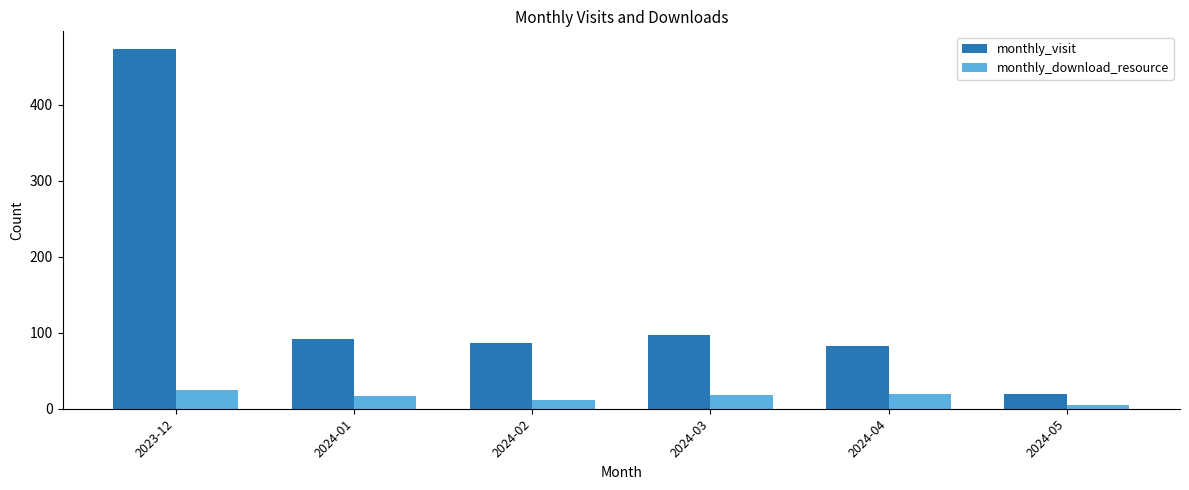

True or false: monthly_download_resource has a value of 19 at 2024-04.

True